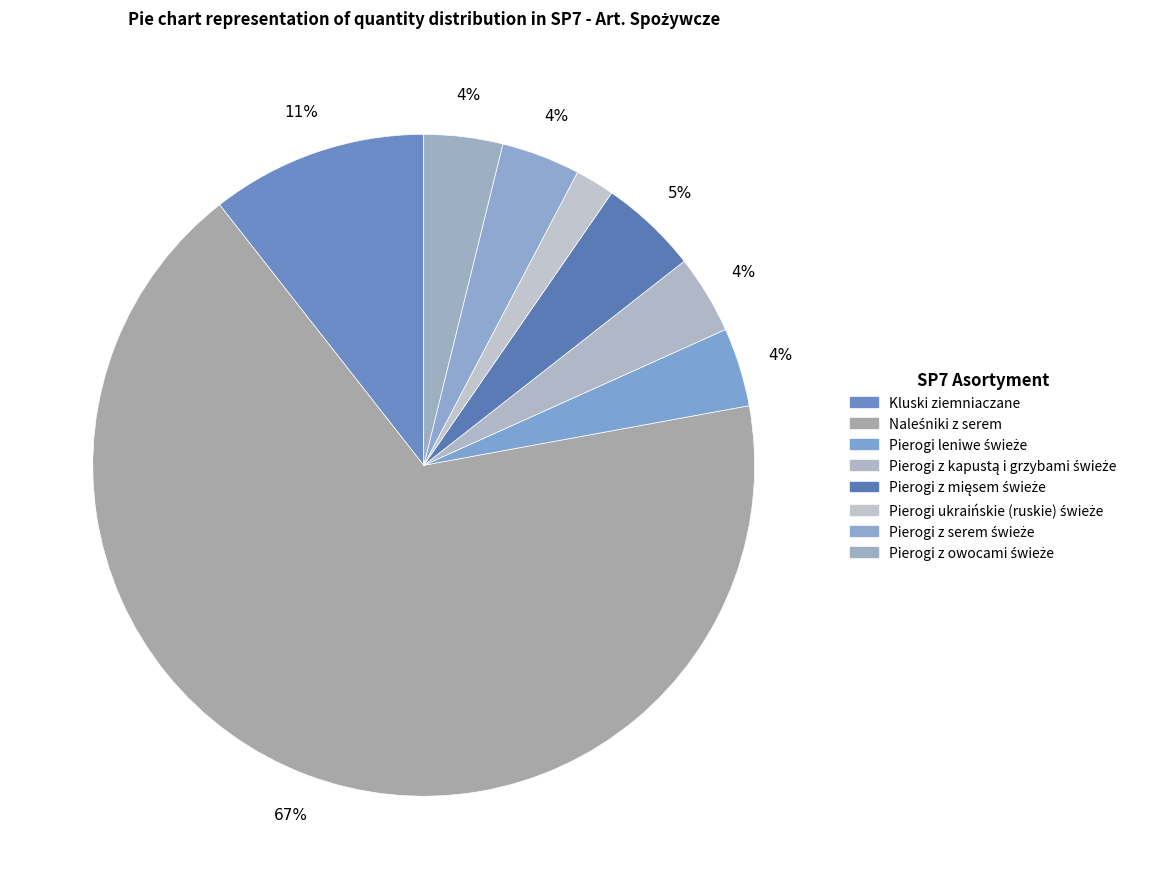

Count the number of slices in the pie.

8